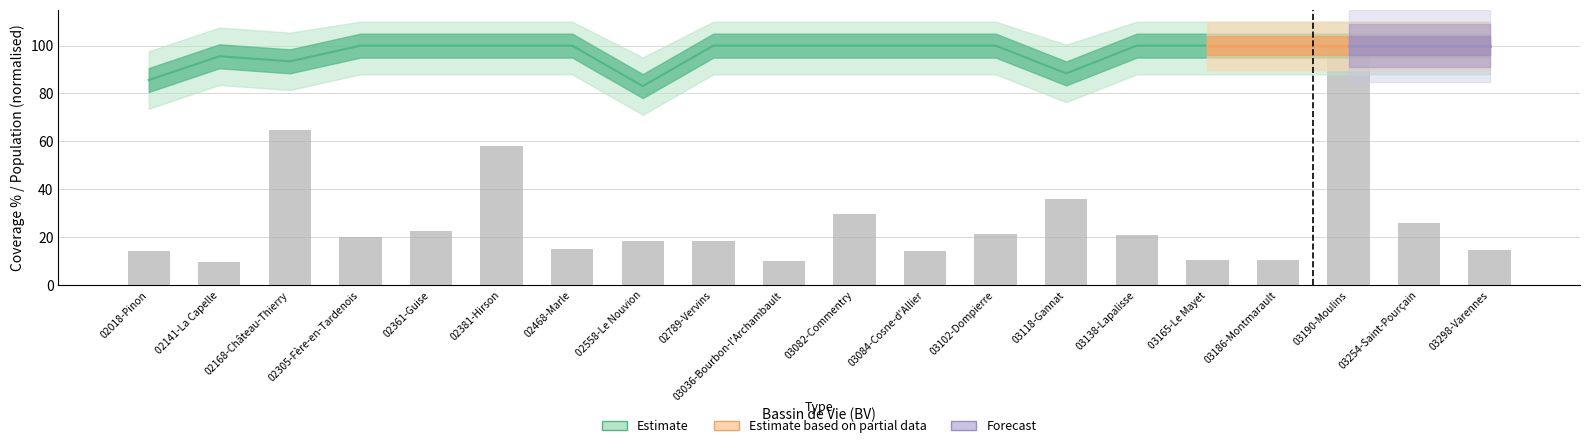

What is the change in value from 02168-Château-Thierry to 03298-Varennes?

-50.3